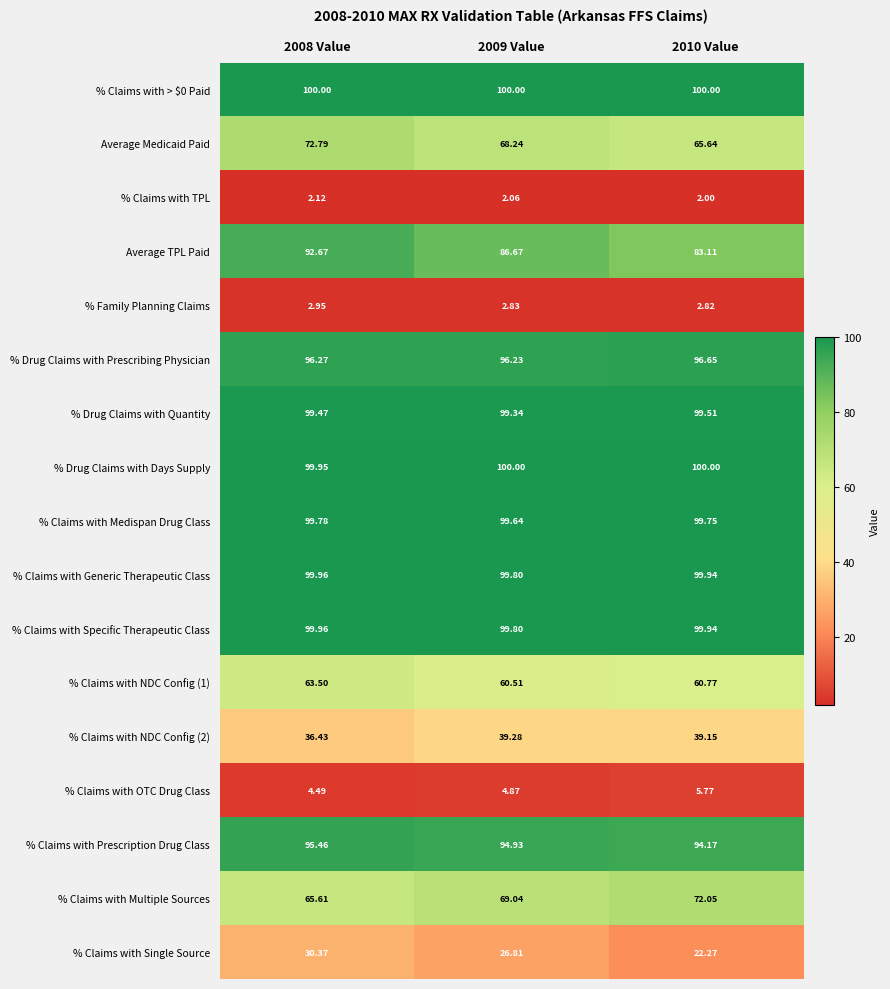

Which series has the widest spread of values?

Average TPL Paid